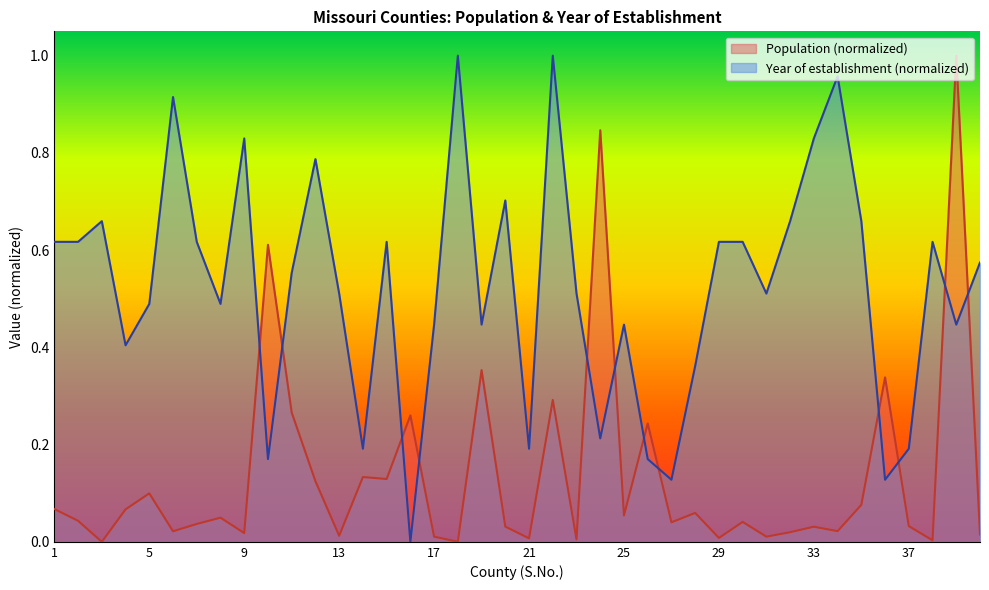

At which label is Year of establishment closest to 0?

16